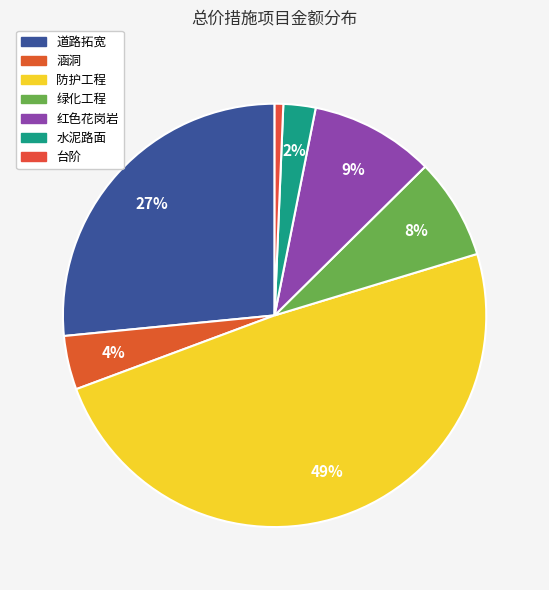

Approximately how many times larger is the value at 红色花岗岩 compared to 防护工程?

0.2